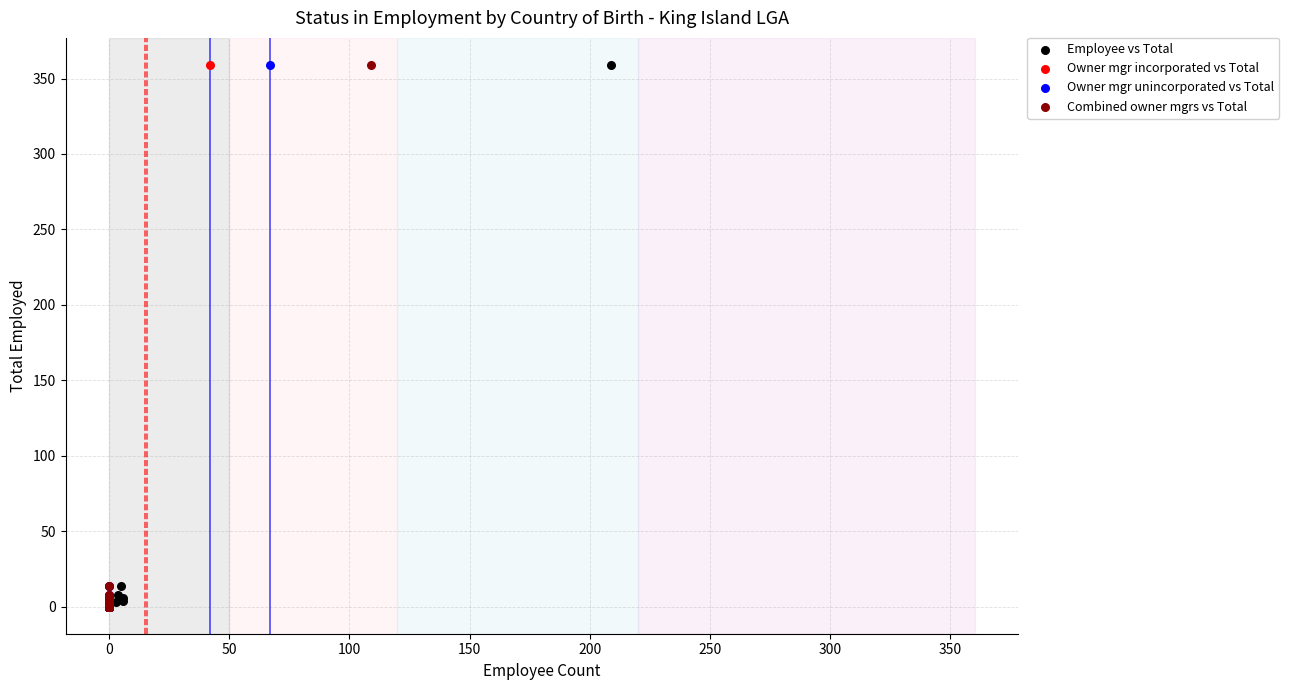

What are all the series names shown in the legend?

Employee vs Total, Owner mgr incorporated vs Total, Owner mgr unincorporated vs Total, Combined owner mgrs vs Total